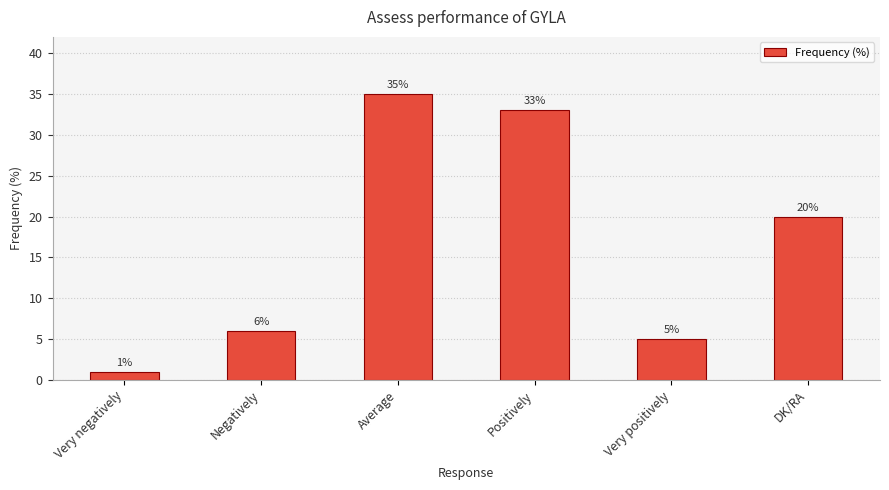

What position from the left is Positively?

4